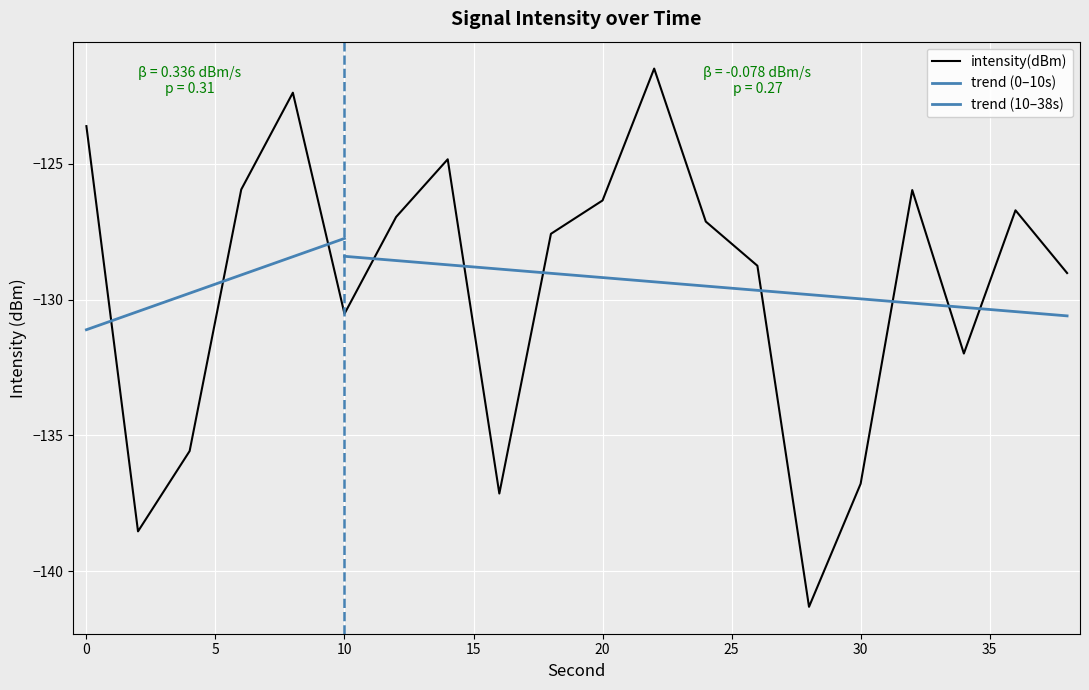

Which has a higher value, 38 or 30?

38